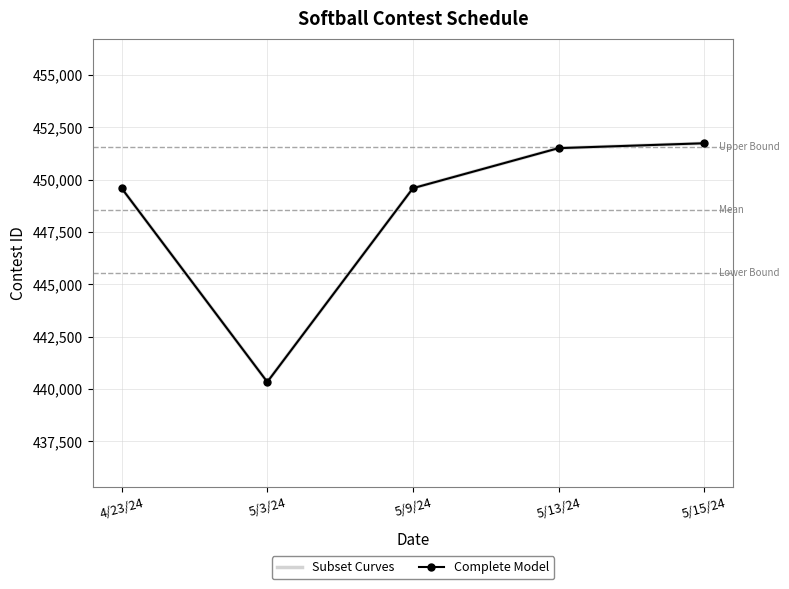

Is the value of Complete Model at 5/15/24 greater than the value of Subset Curves at 5/3/24?

Yes